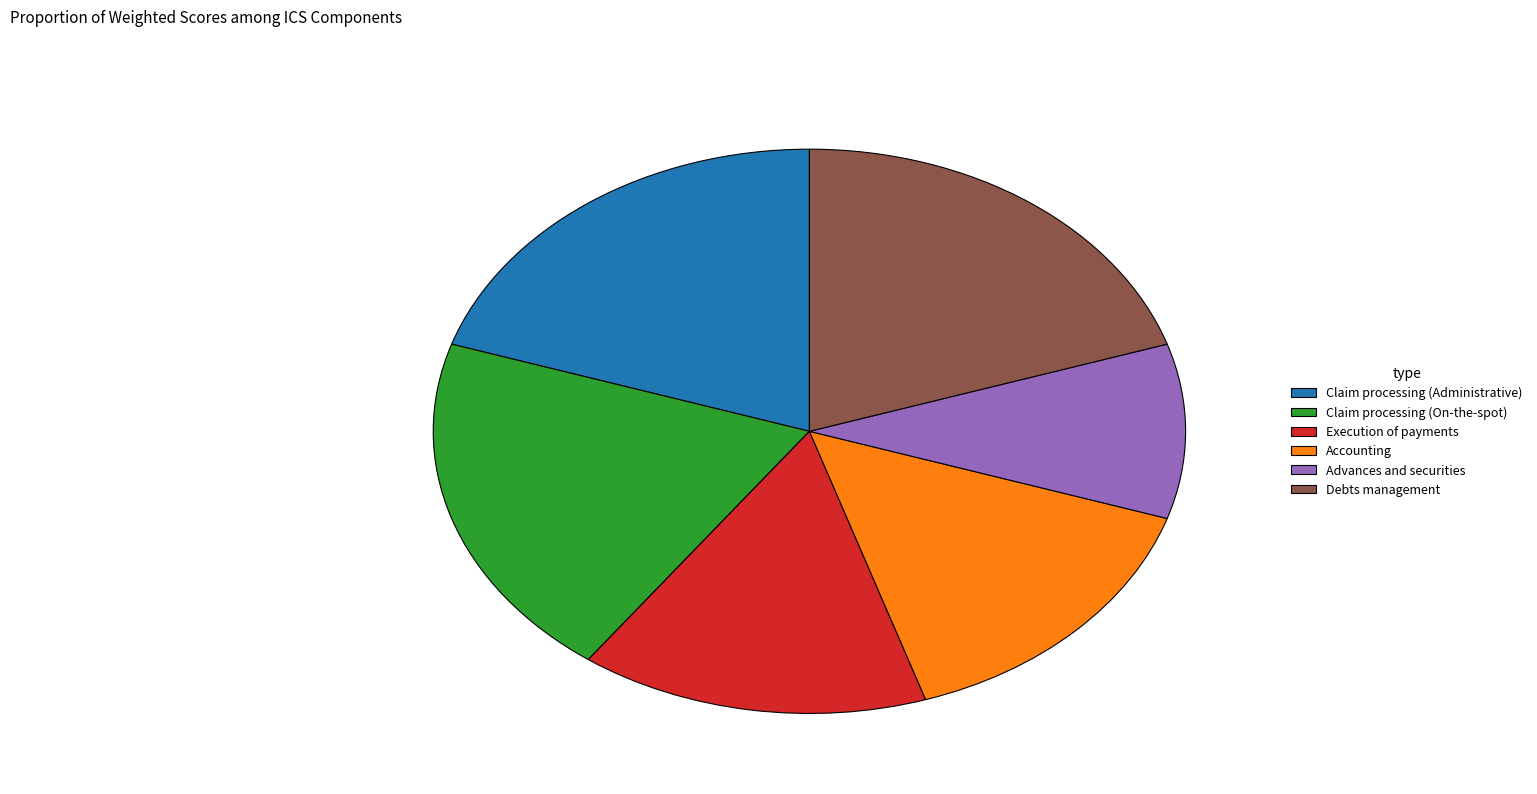

How many slices are in this pie chart?

6